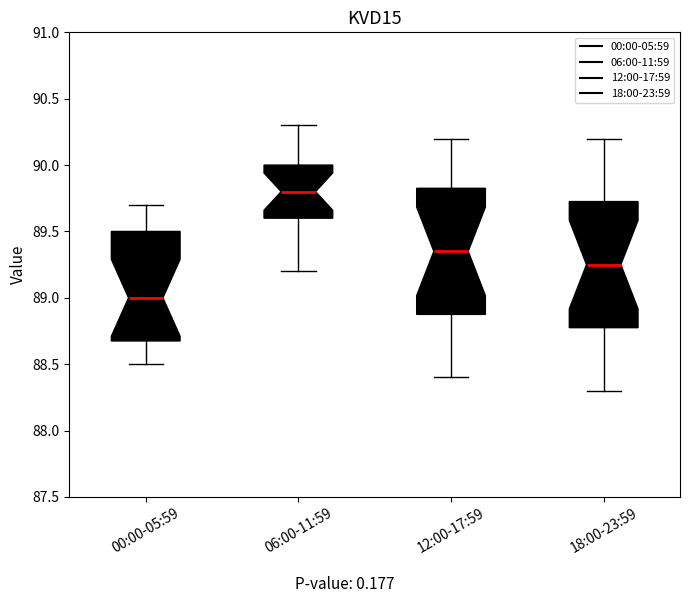

Which box's median line is the highest?

06:00-11:59